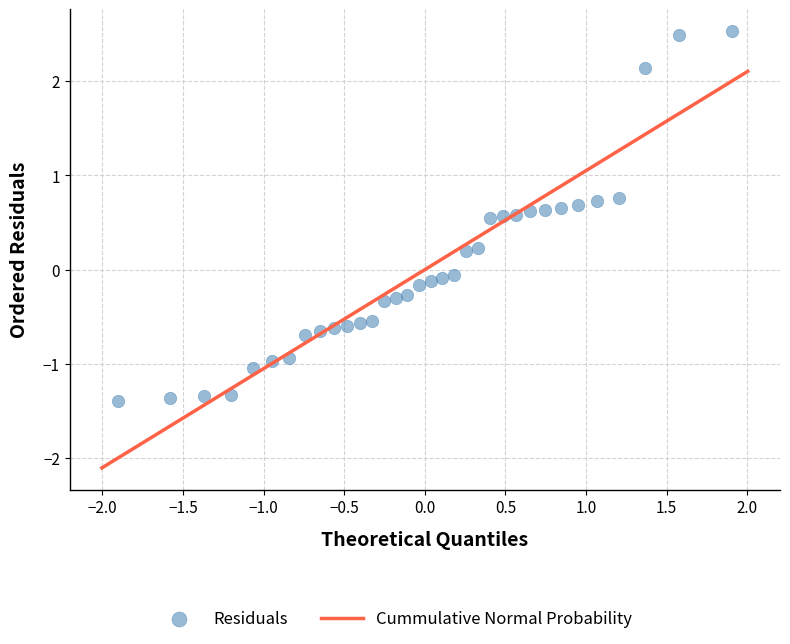

What is the range of Y values (max minus min)?

3.9